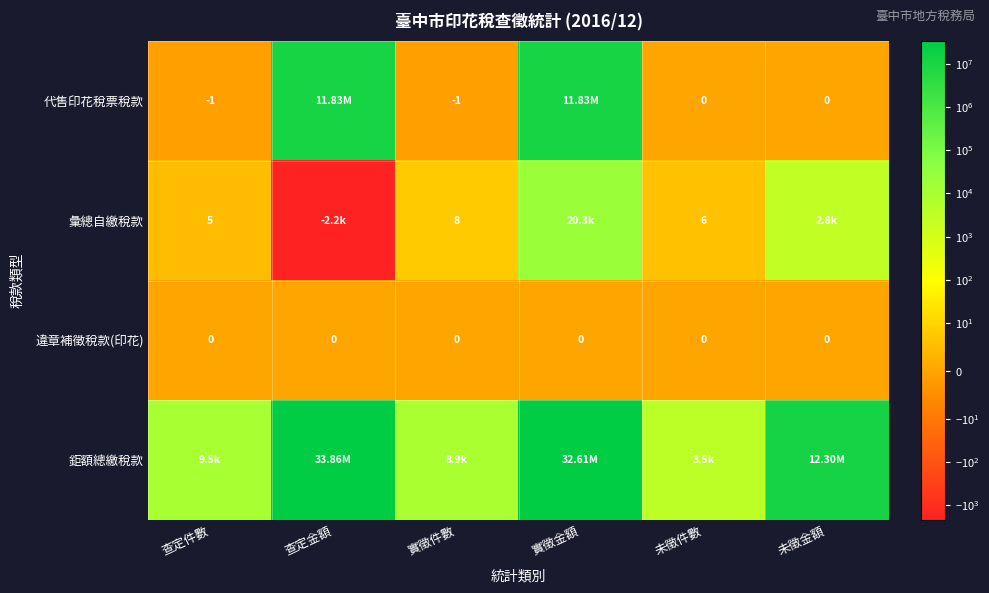

Is the value of 代售印花稅票稅款 at 未徵件數 greater than the value of 鉅額總繳稅款 at 查定件數?

No